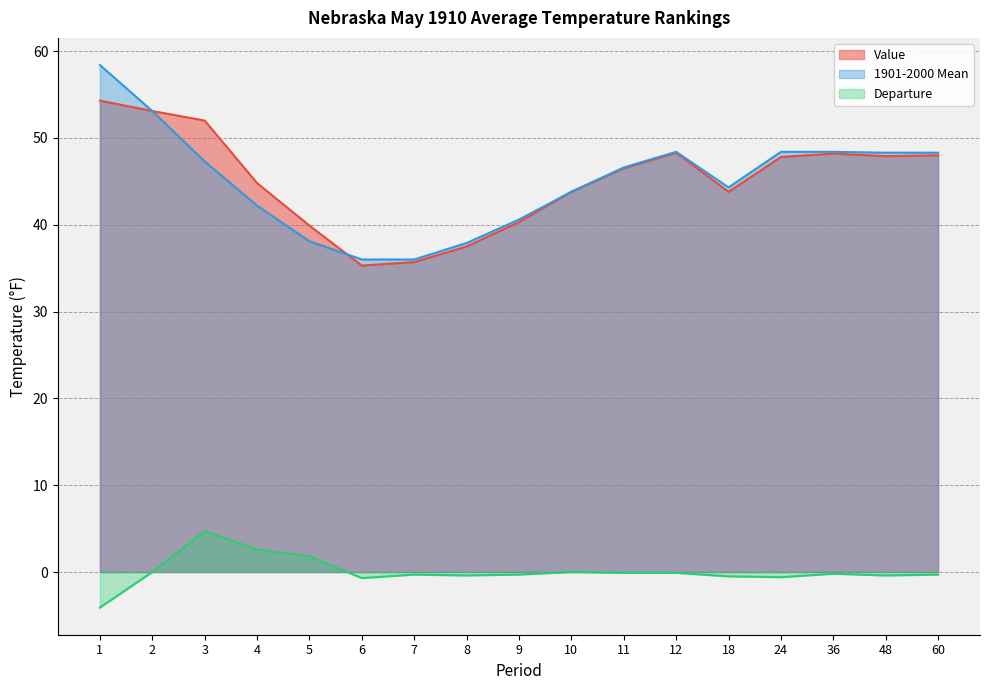

Is it true that 1901-2000 Mean equals 65.5 at 4?

False